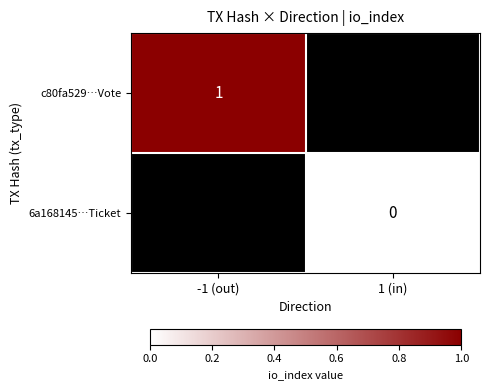

The value of c80fa529…Vote at -1 (out) is 0. True or false?

False